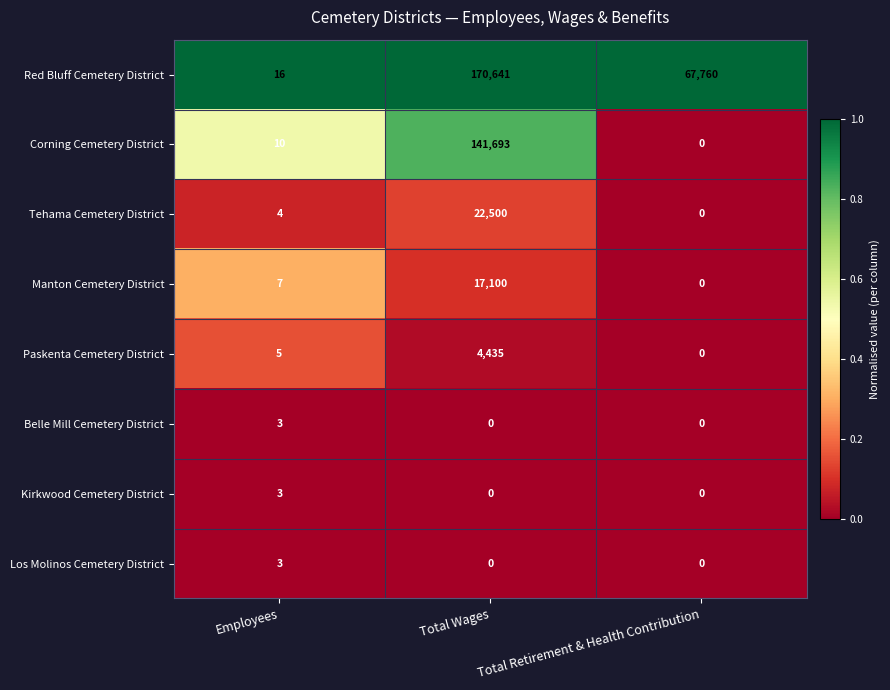

Which label corresponds to the largest value in the chart?

Total Wages